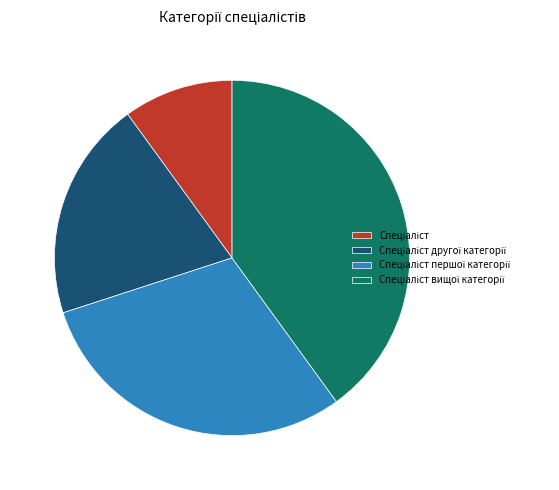

Is there any slice that represents more than half of the pie?

No